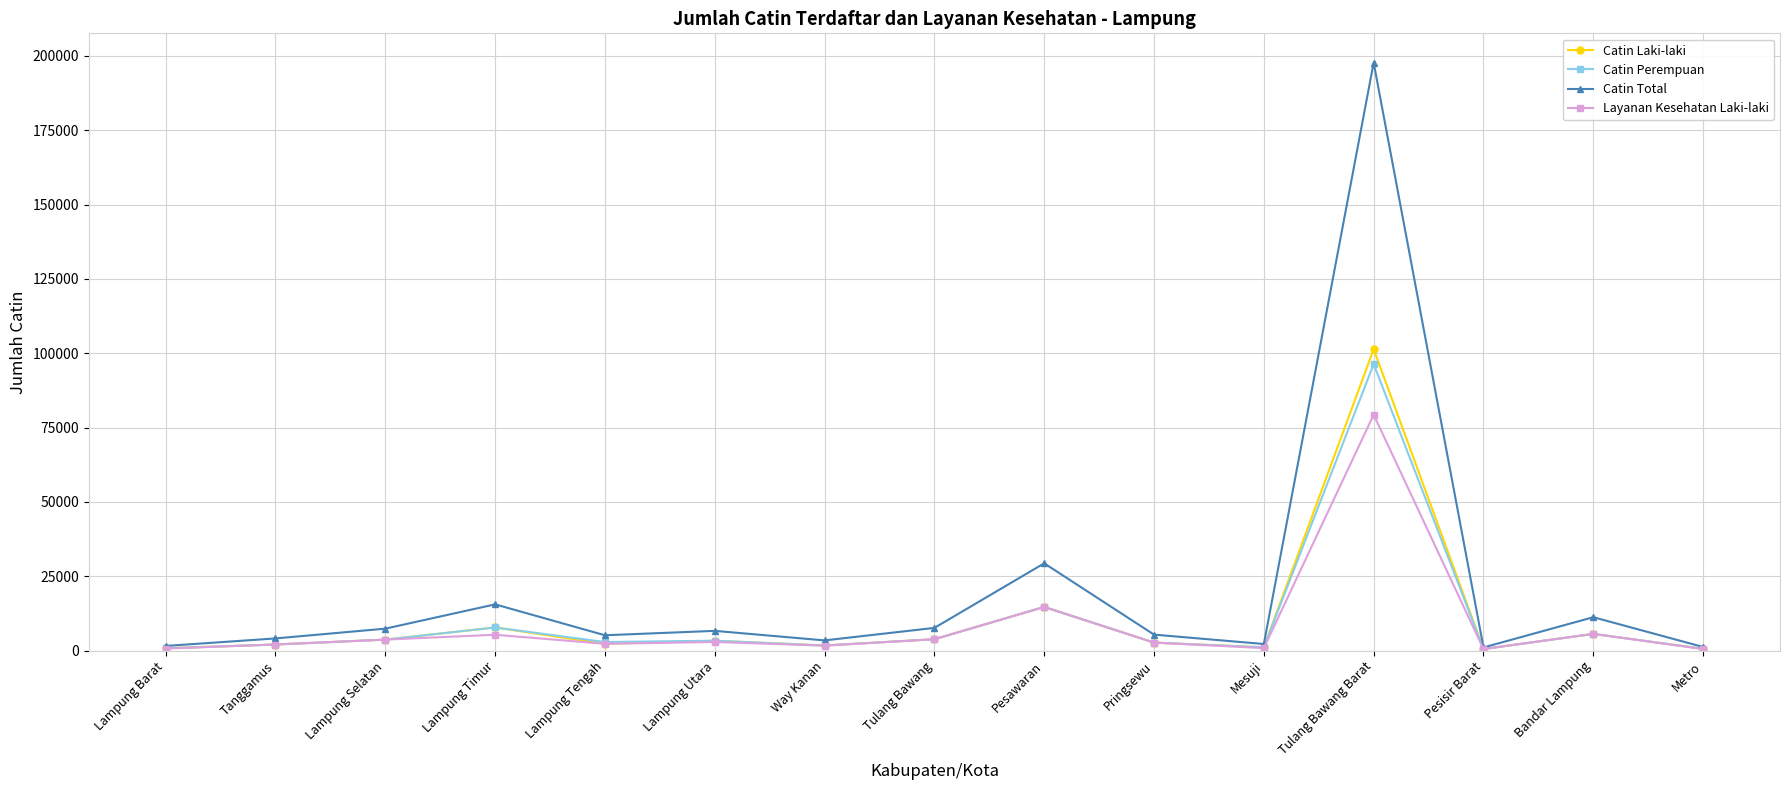

Is the value of Catin Total at Way Kanan greater than the value of Catin Laki-laki at Metro?

Yes